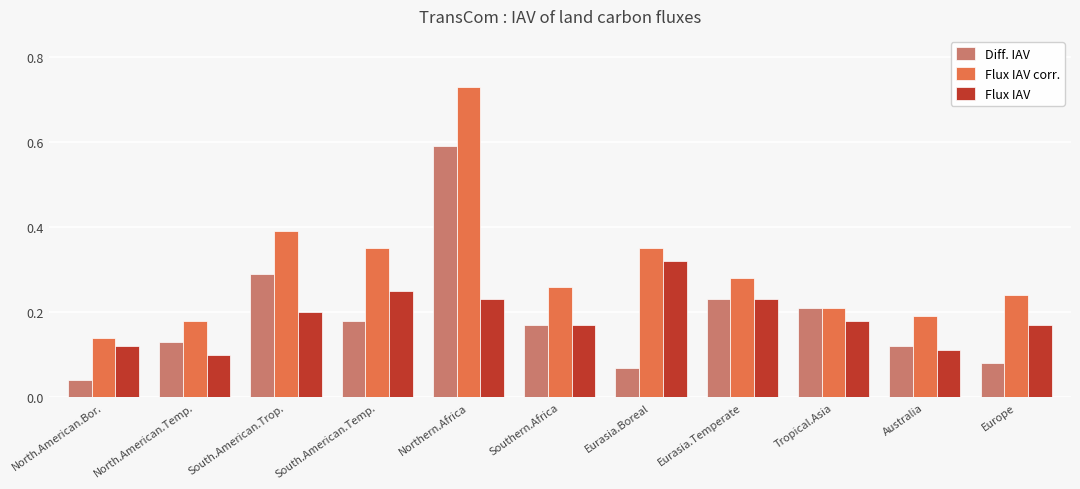

Is it true that Flux IAV corr. equals 0.0 at Tropical.Asia?

False